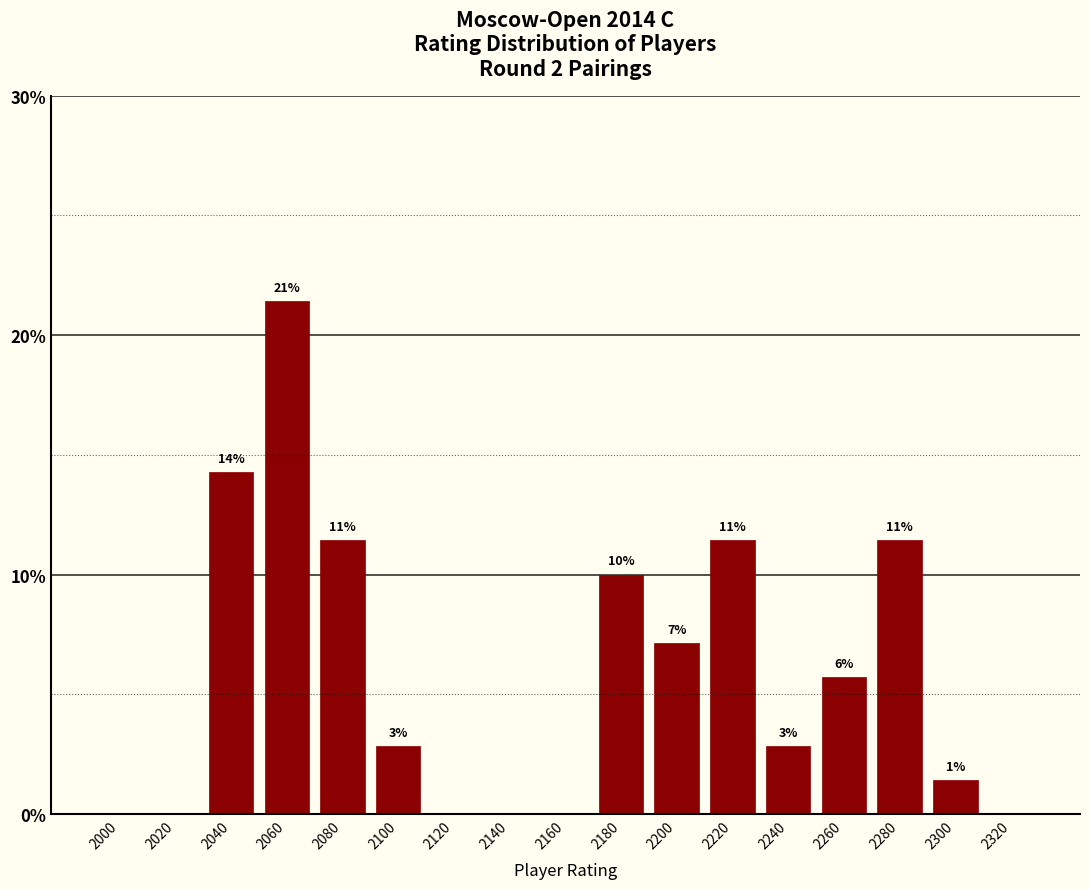

The chart shows a value of 4.1 at 2080. True or false?

False